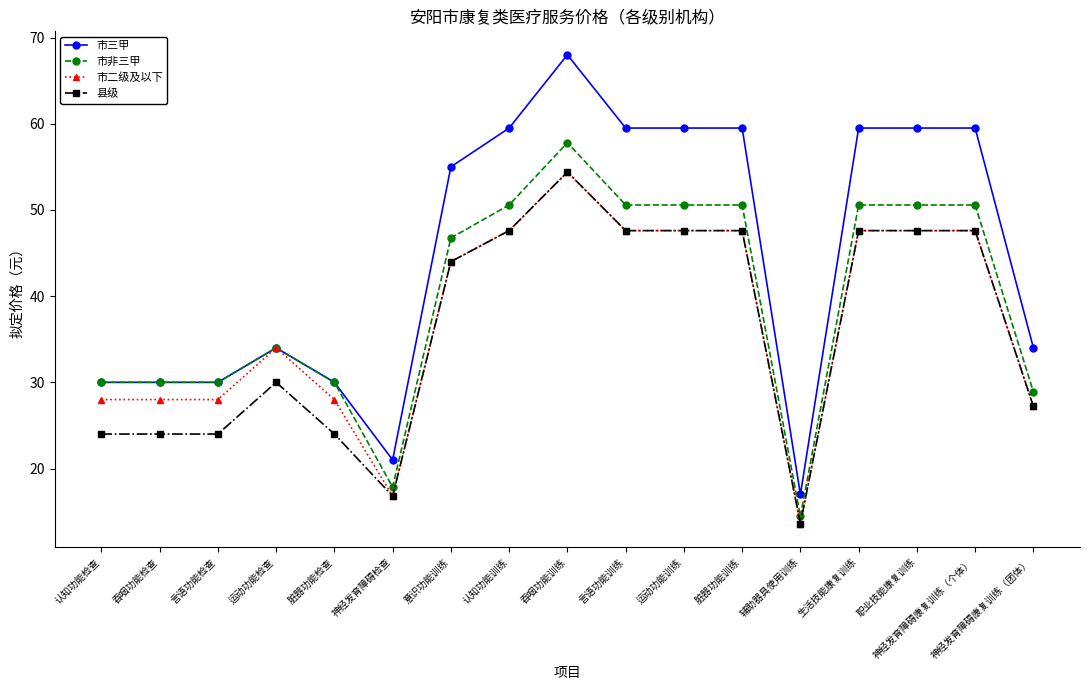

Is this an area chart (filled region under the line)?

No